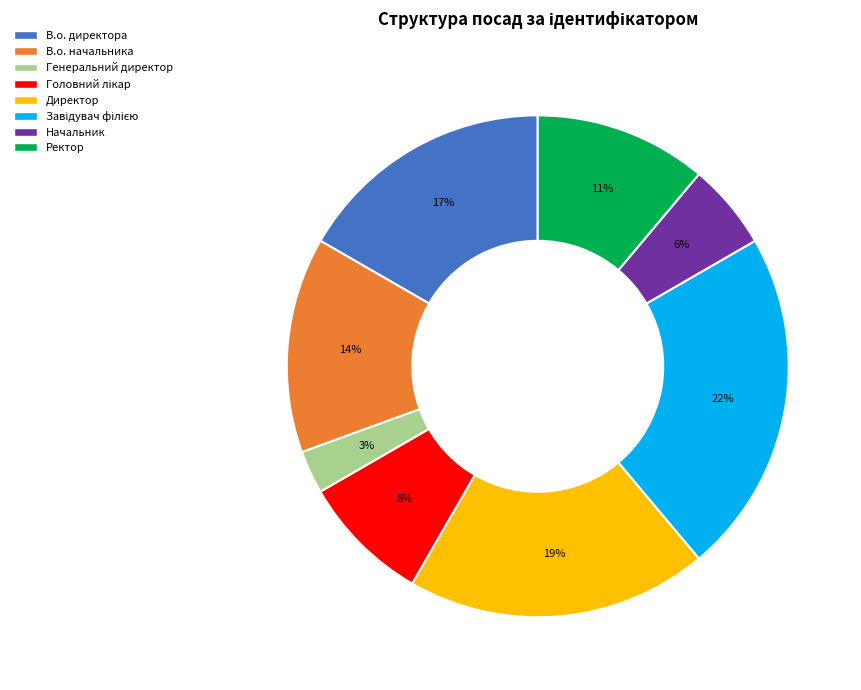

The В.о. начальника slice represents 24% of the pie. True or false?

False